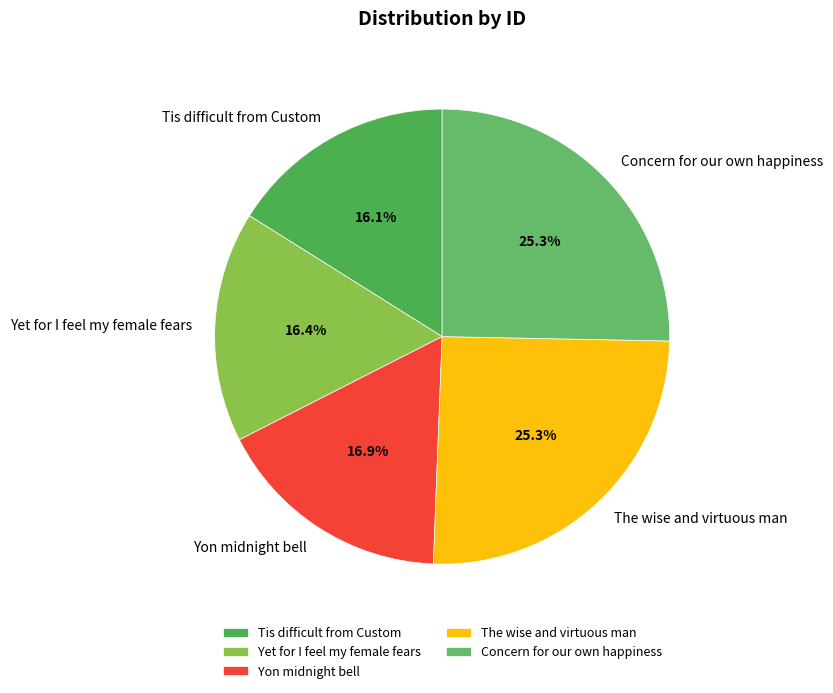

What percentage is the Tis difficult from Custom slice, to the nearest percent?

16%